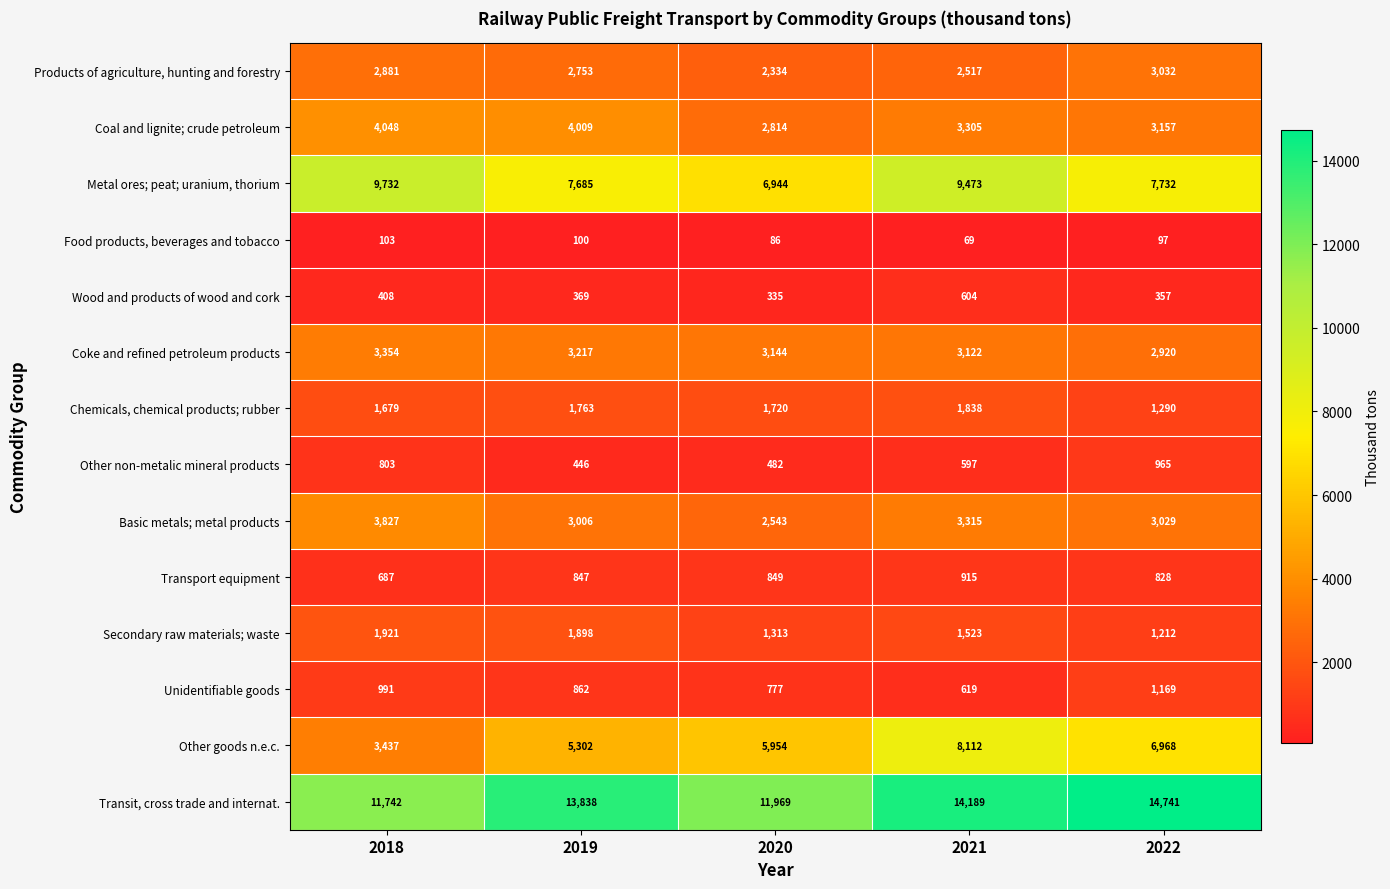

What is the difference between the second highest and minimum values in the Transit, cross trade and internat. series?

2447